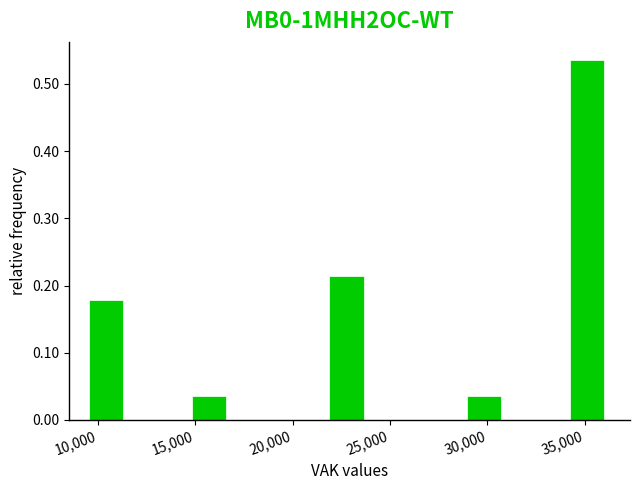

Around what value on the x-axis is the tallest bar? Give the approximate position of its centre, as read against the axis.

35000